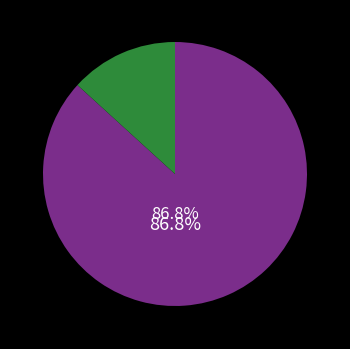

Is there a majority slice in this chart?

Yes